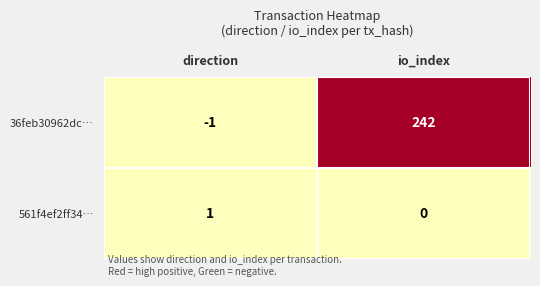

True or false: 36feb30962dc… has a value of 242 at io_index.

True